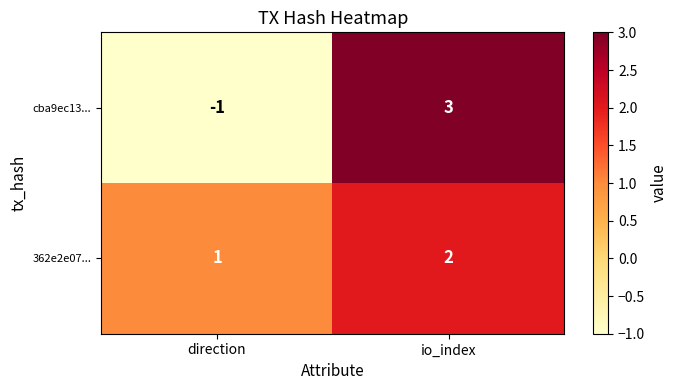

What is the greatest value displayed?

3